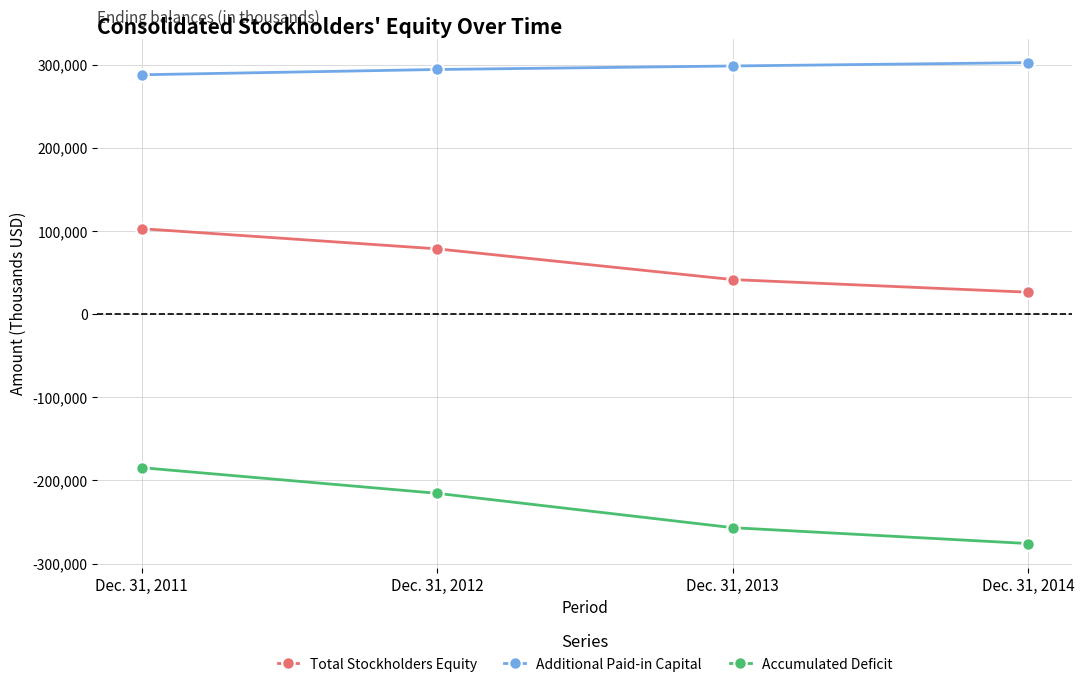

At which category is the sum across all series the highest?

Dec. 31, 2011